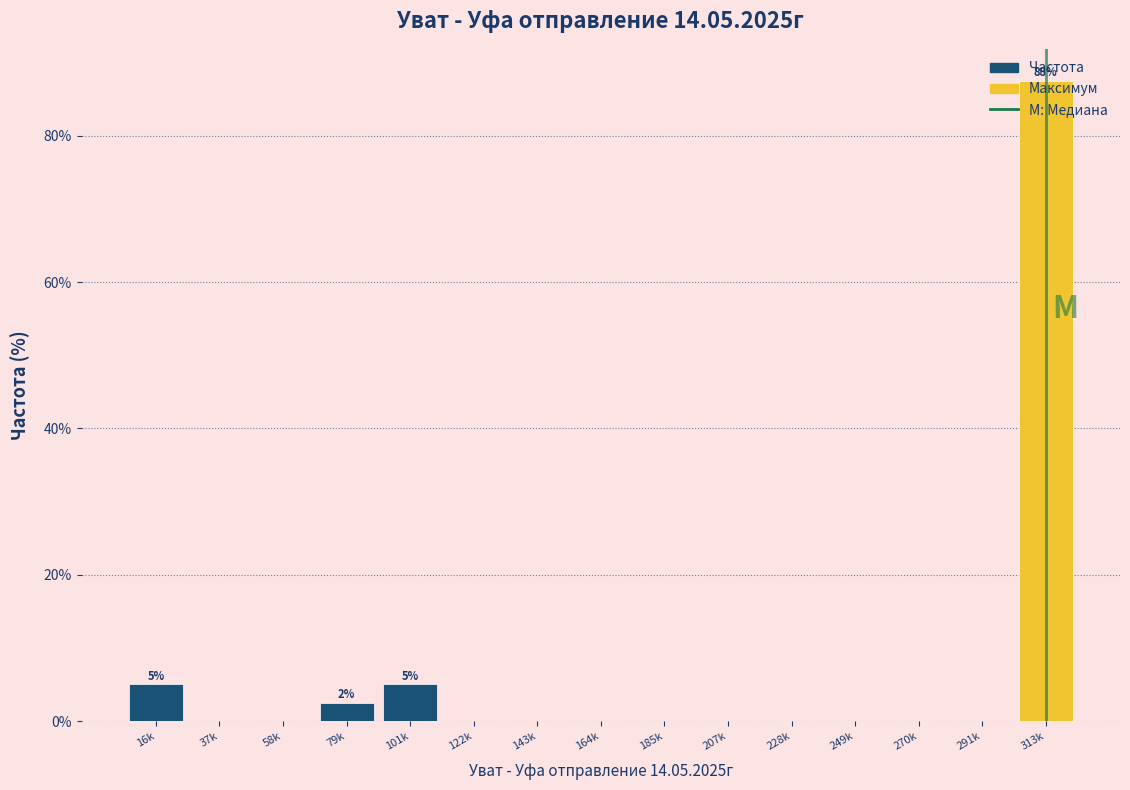

Between 79k and 101k, which is larger?

101k